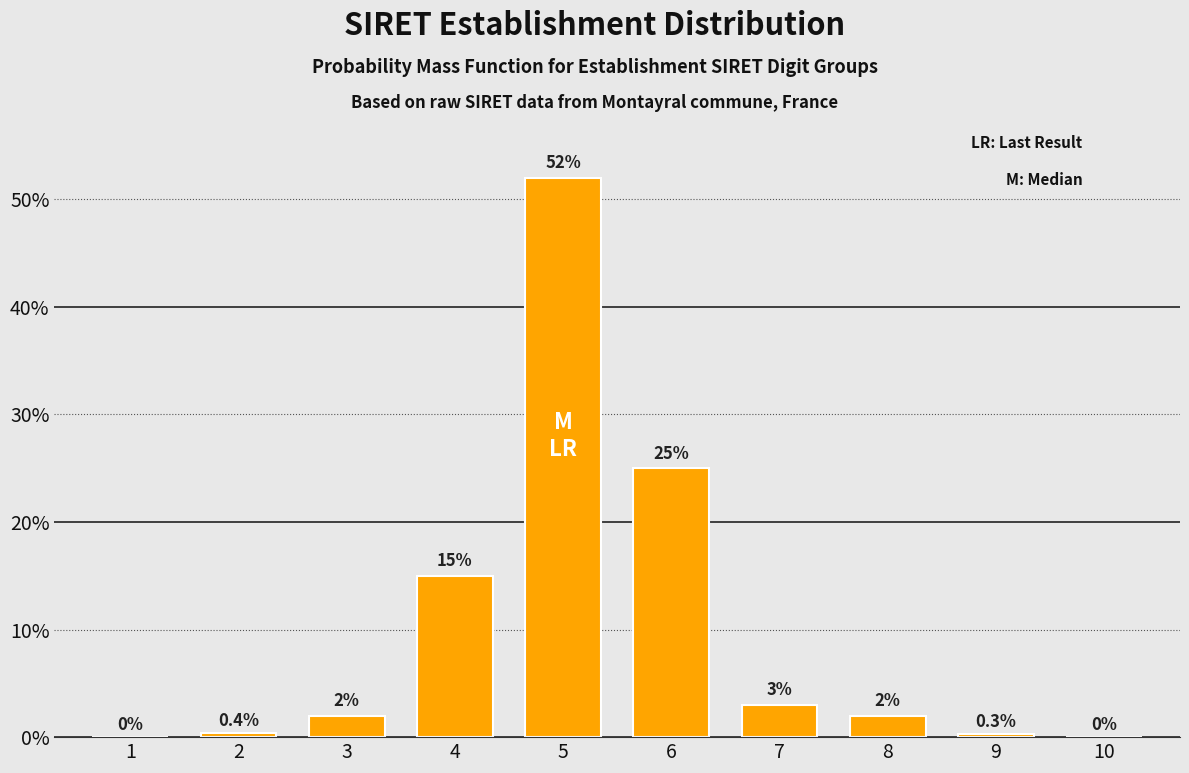

Reading left to right, extract all data points from this chart.

1=0.0	2=0.4	3=2.0	4=15.0	5=52.0	6=25.0	7=3.0	8=2.0	9=0.3	10=0.0